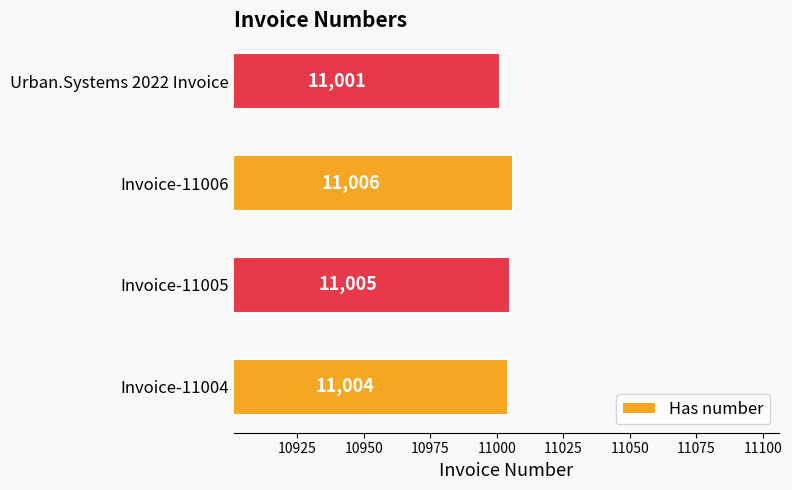

Reading top to bottom, what are all the values shown in this chart?

Urban.Systems 2022 Invoice=11001	Invoice-11006=11006	Invoice-11005=11005	Invoice-11004=11004